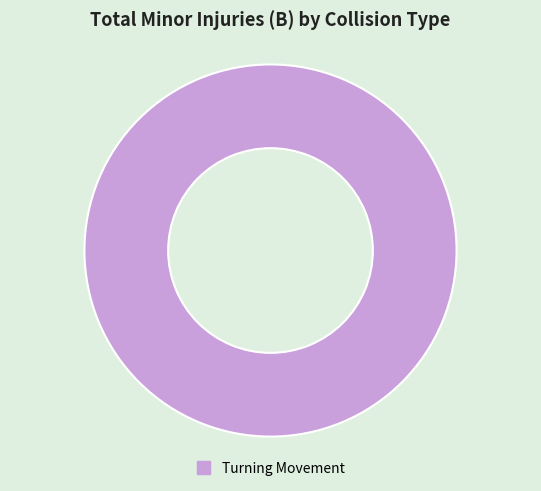

Count the number of slices in the pie.

1